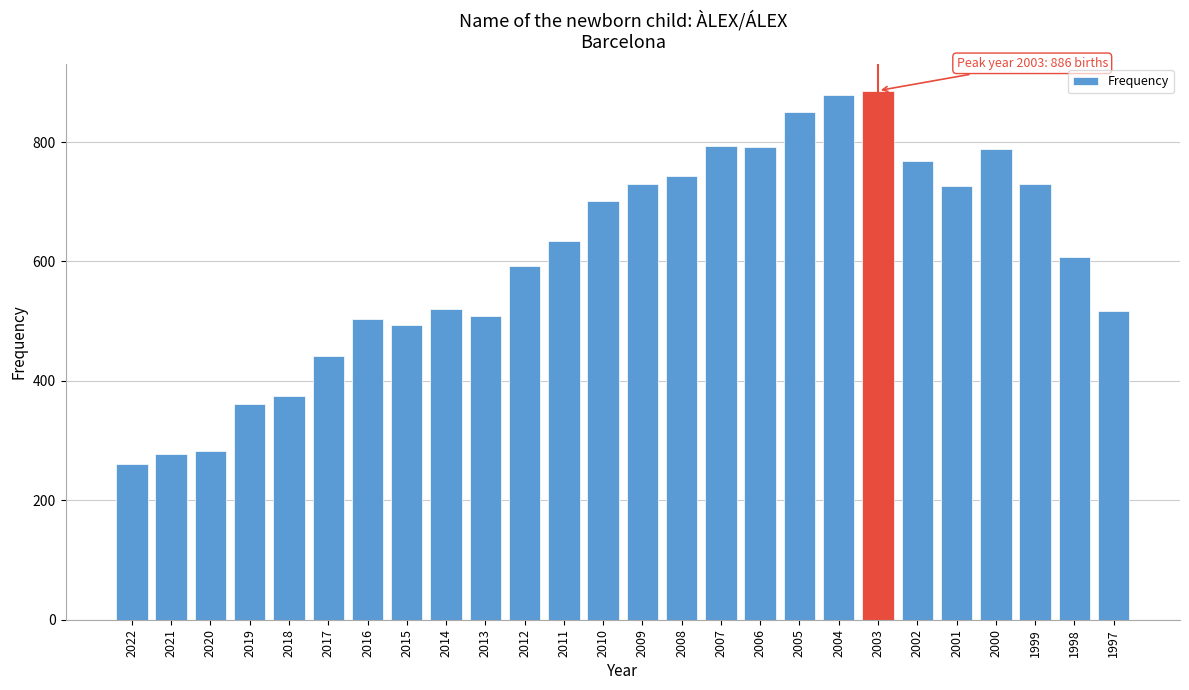

Between 2016 and 2012, which is larger?

2012